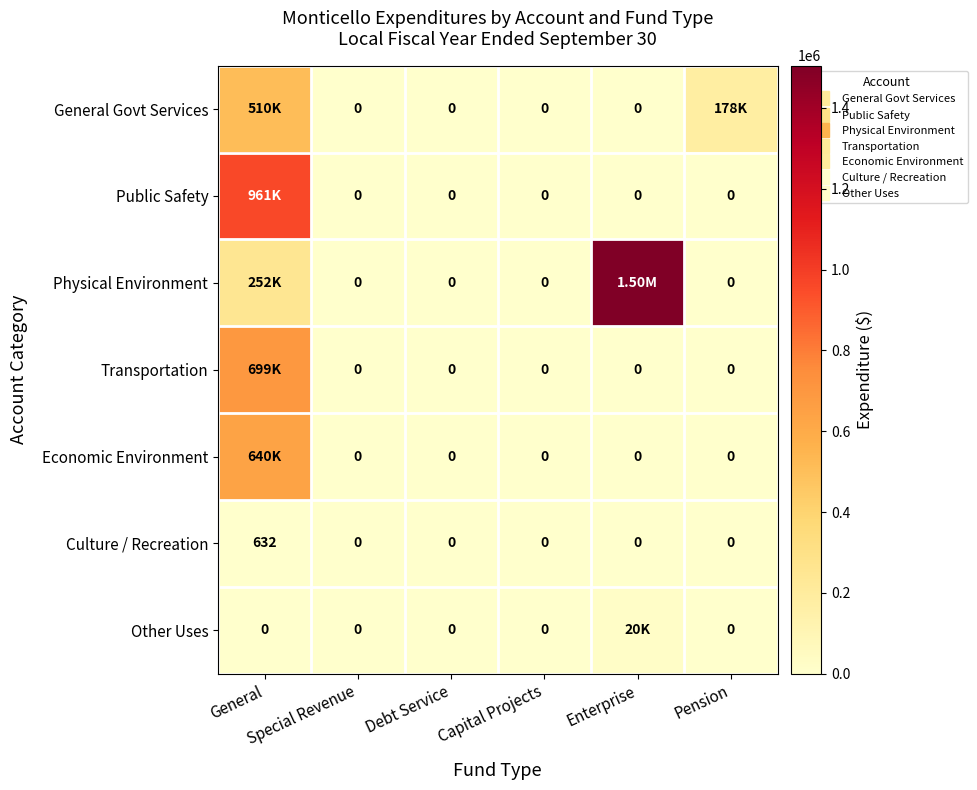

At which label does Public Safety reach its minimum?

Special Revenue